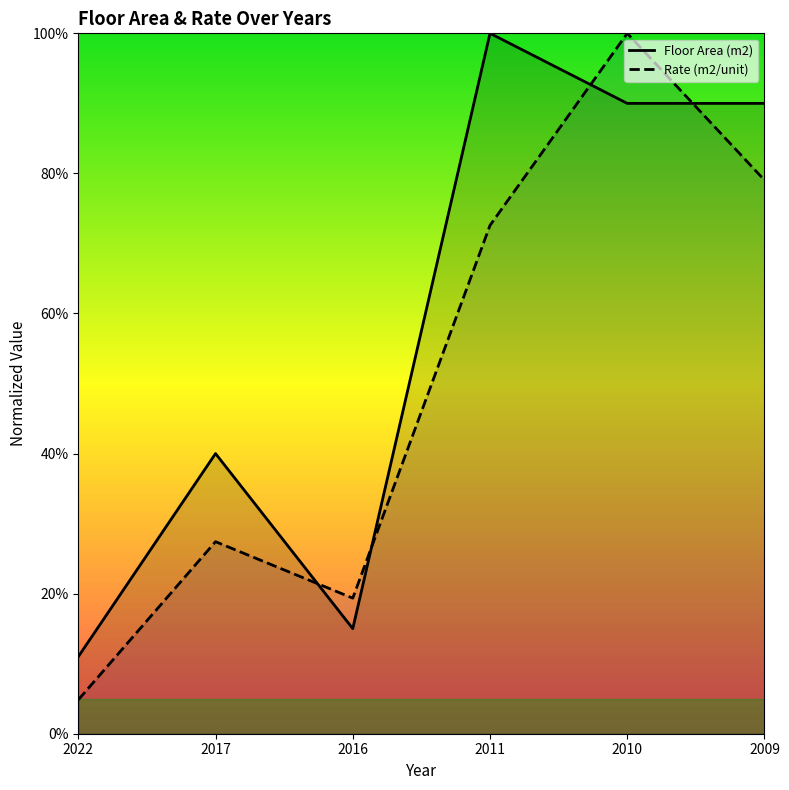

The Floor Area (m2) series shows 90.0 at 2010. True or false?

True